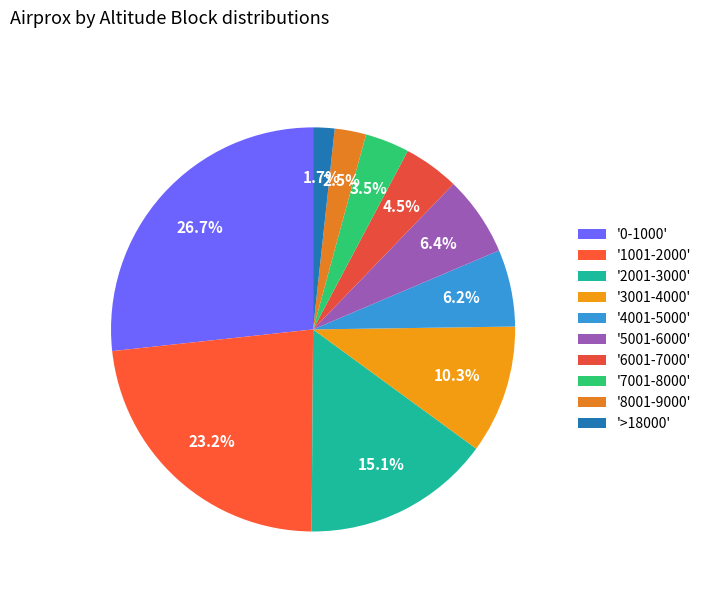

How many slices are in this pie chart?

10